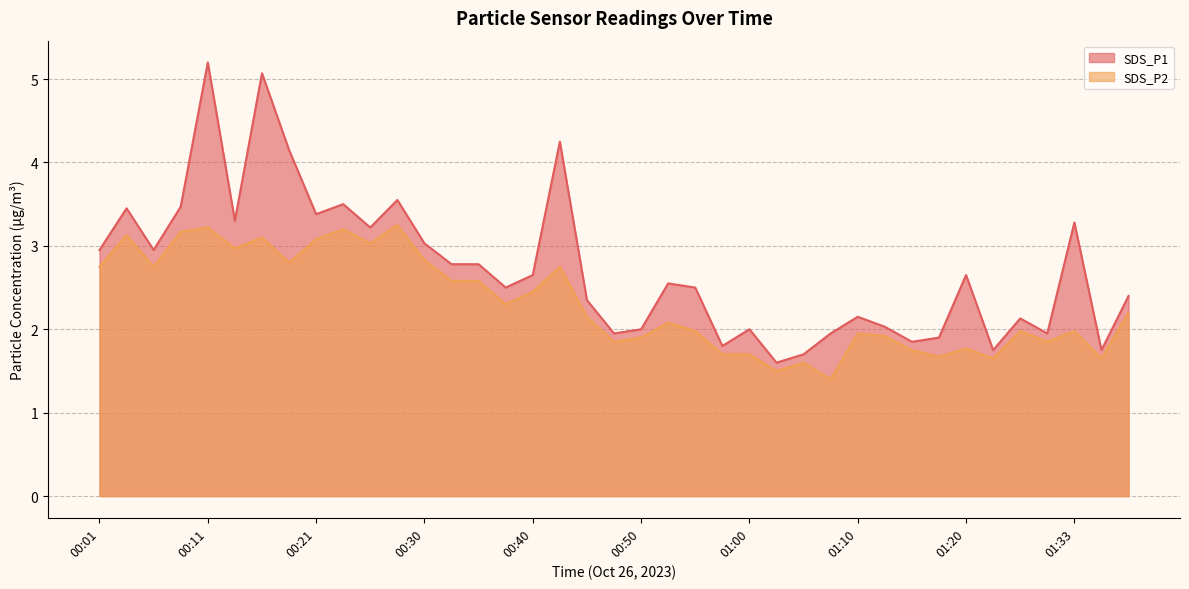

True or false: SDS_P1 has more than 0 interior local peaks.

True